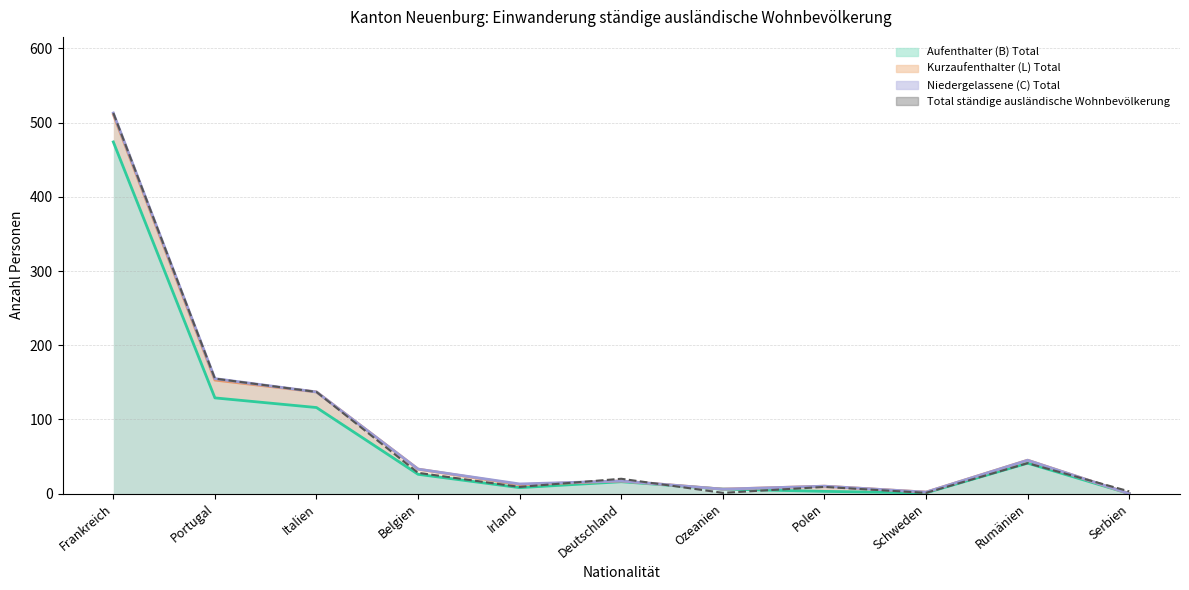

Is it true that Kurzaufenthalter (L) Total (line) equals 237 at Frankreich?

False